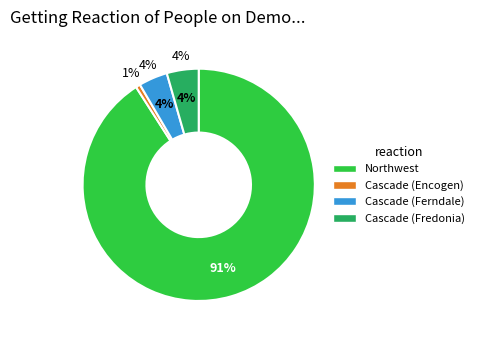

To the nearest percent, what is the difference between the largest and smallest slice percentages?

90%